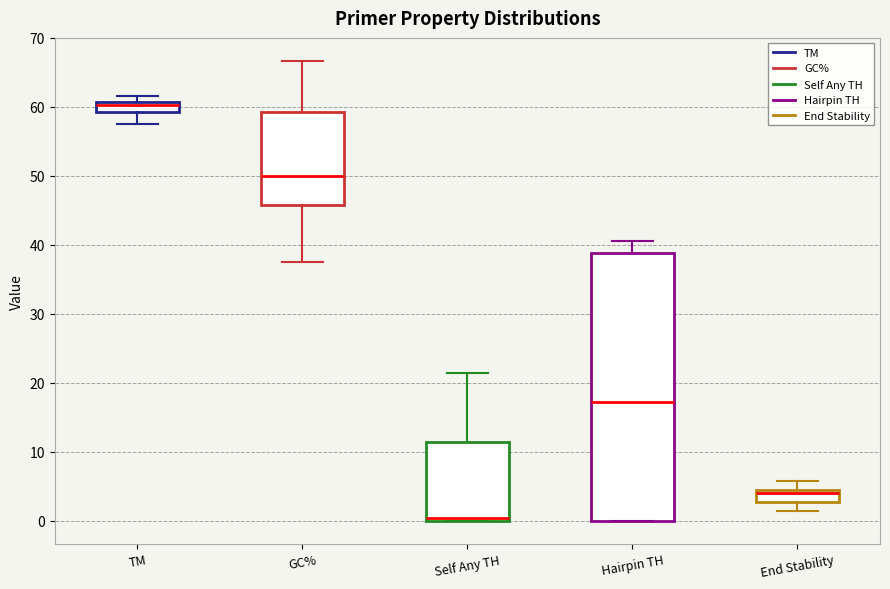

Reading left to right, transcribe this box plot: for each box, give where its median line is, the range the box spans, and where its two whiskers end, as read against the y-axis. The values are not printed on the chart, so give them approximately, as read against the axis.

TM: median 60, box 59 to 61, whiskers 57 to 62
GC%: median 50, box 46 to 59, whiskers 38 to 67
Self Any TH: median 0 (just above the box's lower edge), box 0 to 11, whiskers 0 to 21
Hairpin TH: median 17, box 0 to 39, whiskers 0 to 41
End Stability: median 4 (just below the box's upper edge), box 3 to 4, whiskers 1 to 6